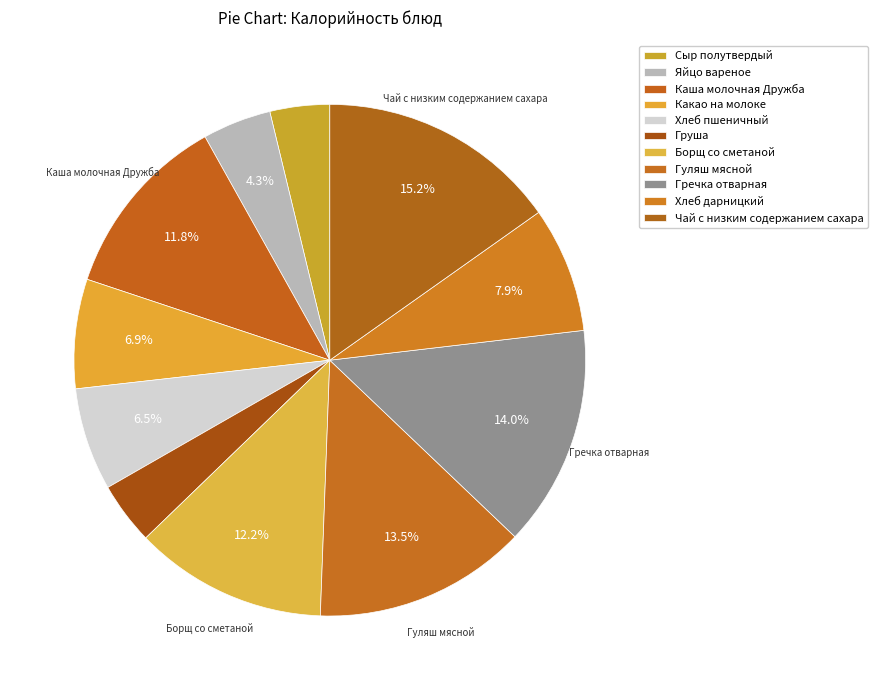

What is the change in value from Какао на молоке to Гуляш мясной?

+94.9